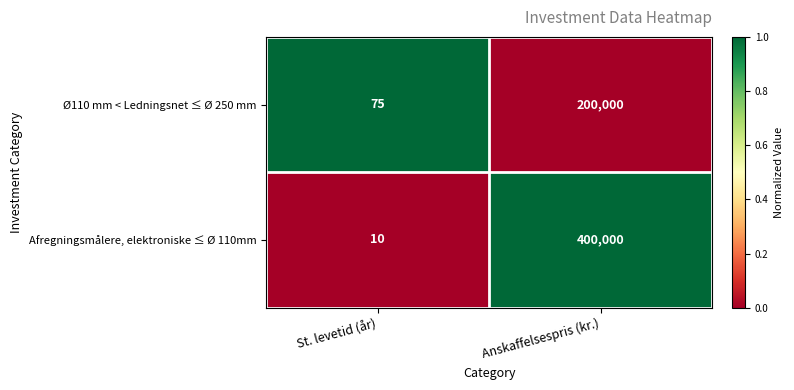

What is the spread (max minus min) of values at Anskaffelsespris (kr.)?

200000